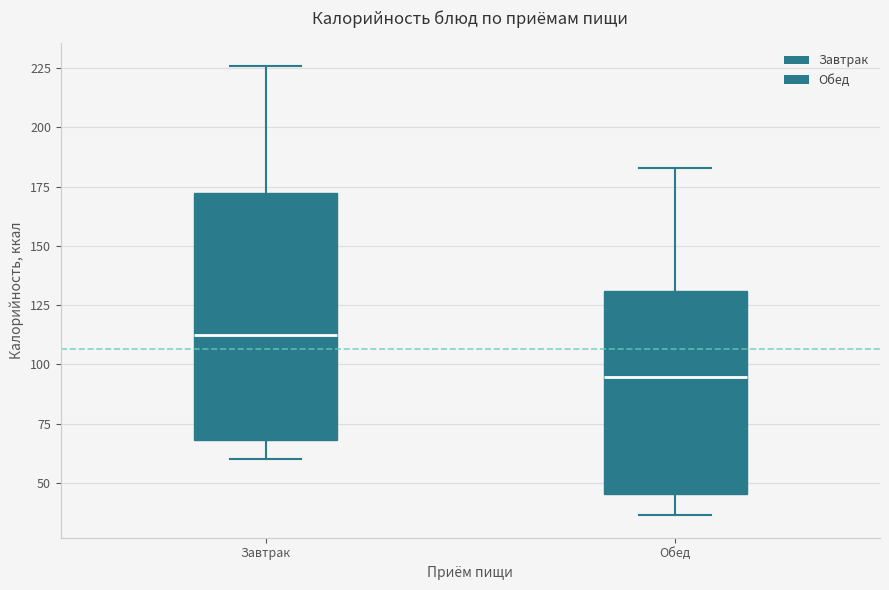

Reading left to right, transcribe this box plot: for each box, give where its median line is, the range the box spans, and where its two whiskers end, as read against the y-axis. The values are not printed on the chart, so give them approximately, as read against the axis.

Завтрак: median 115, box 70 to 170, whiskers 60 to 225
Обед: median 95, box 45 to 130, whiskers 35 to 185